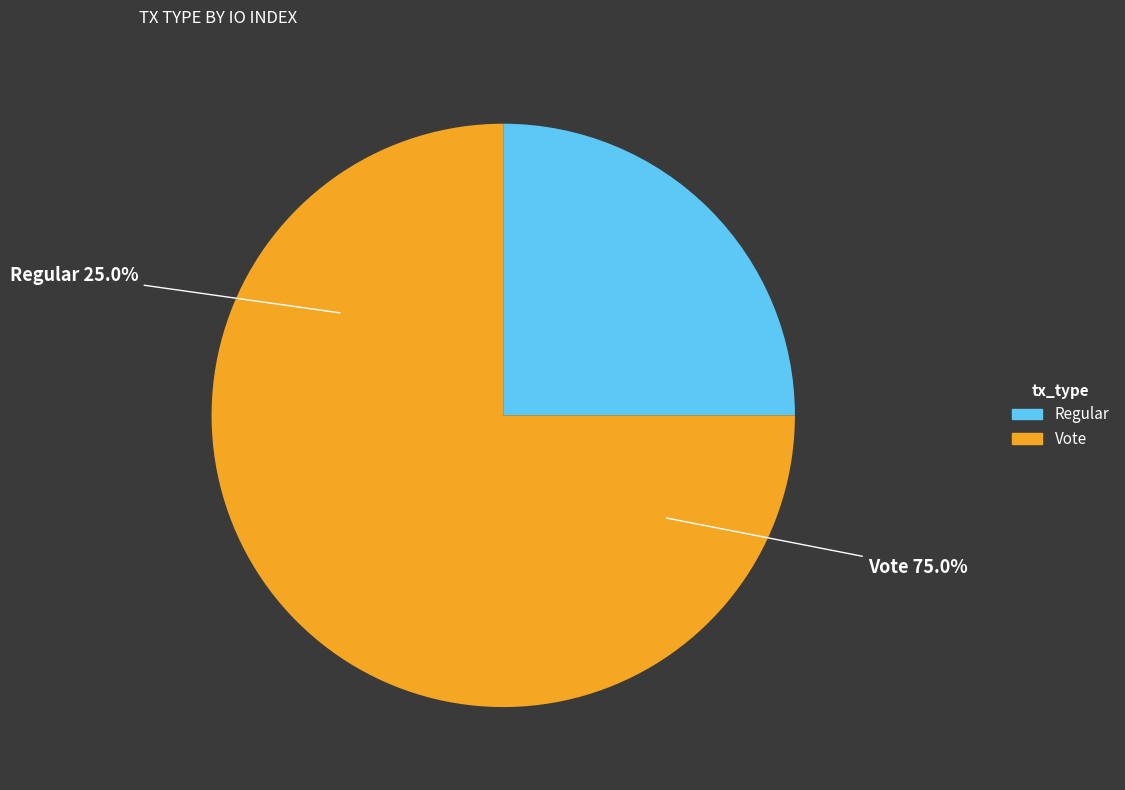

Do Vote and Regular together represent more than half of the pie?

Yes